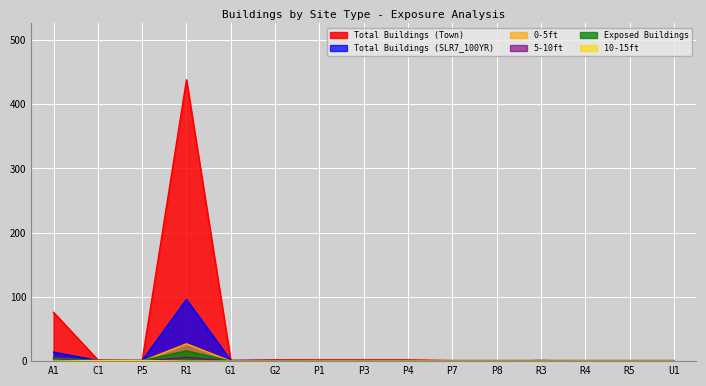

What is the average value of the Exposed Buildings series?

2